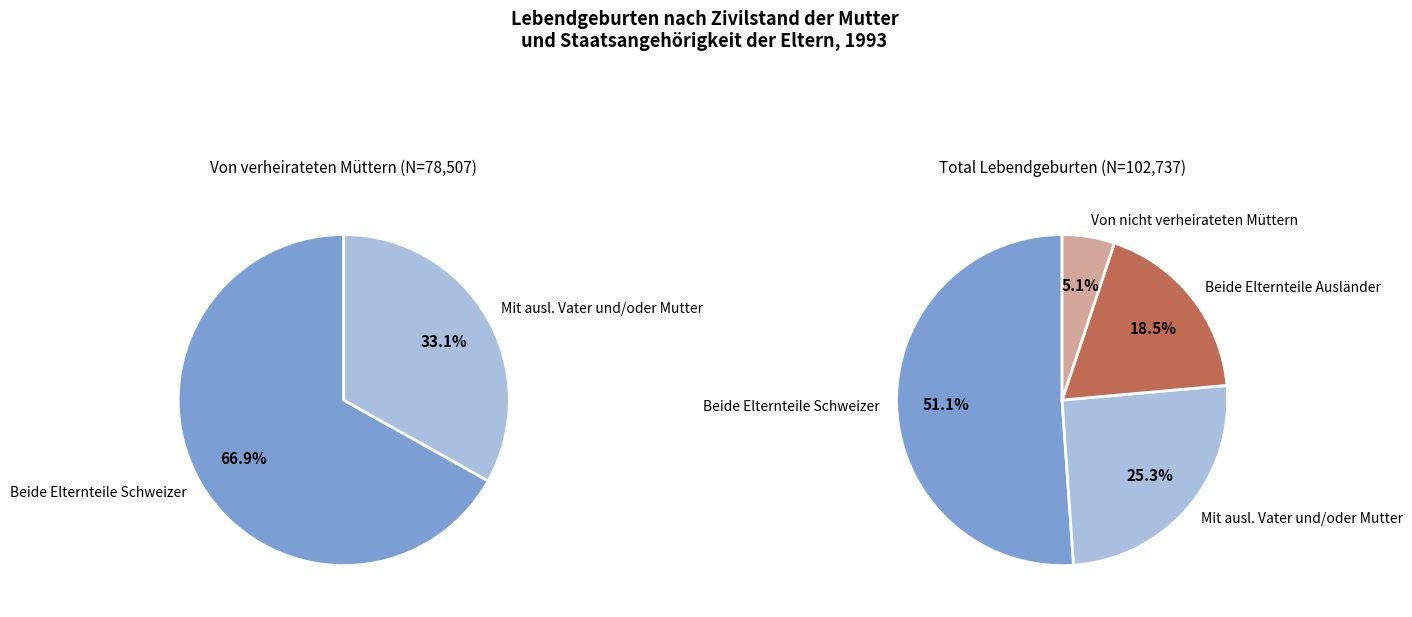

How many segments does this pie chart have?

4